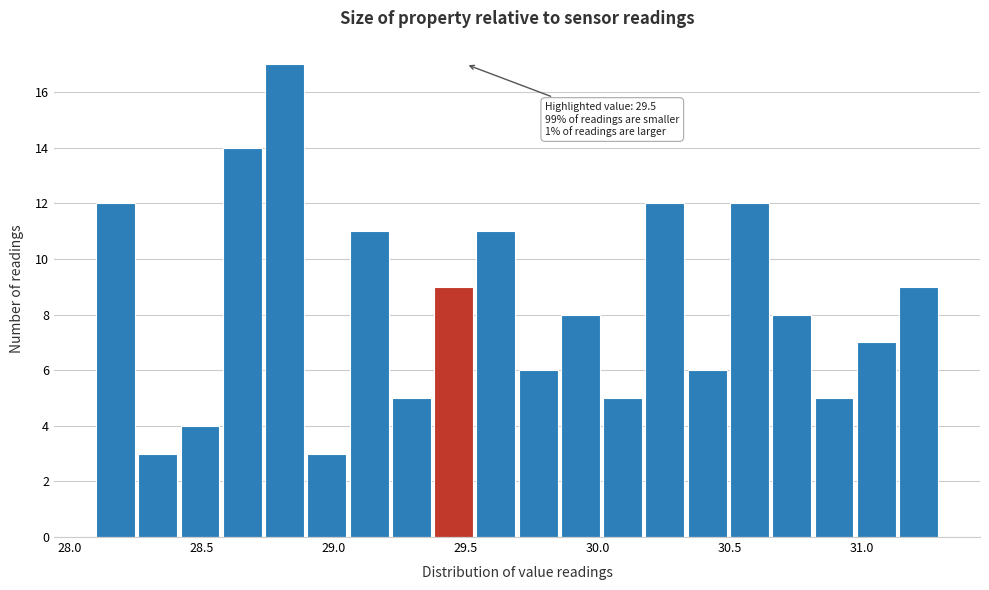

Read against the x-axis, roughly where is the centre of the tallest bar?

28.80